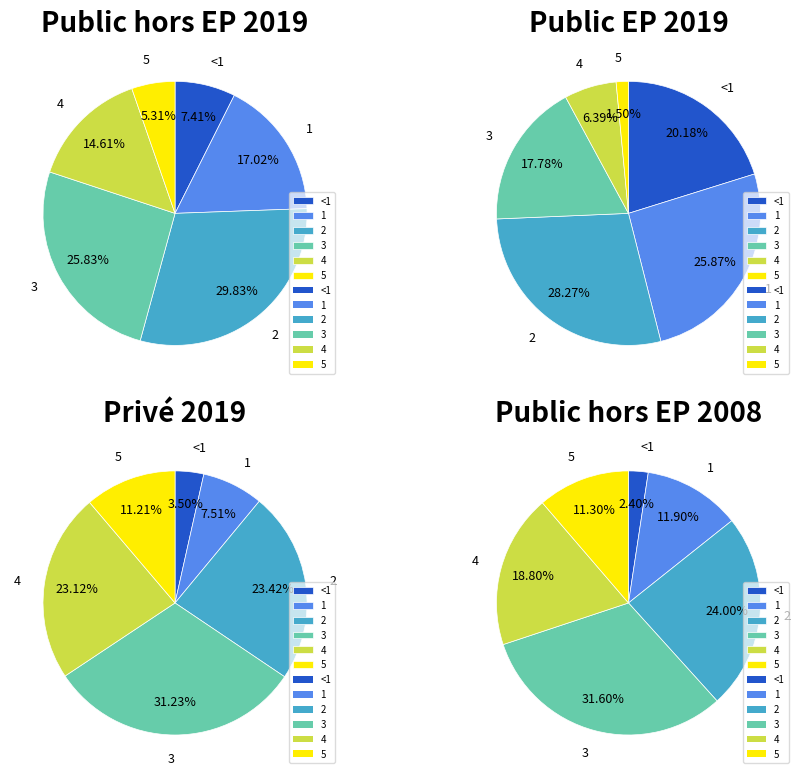

Is it true that 5 is 15% of the pie?

False